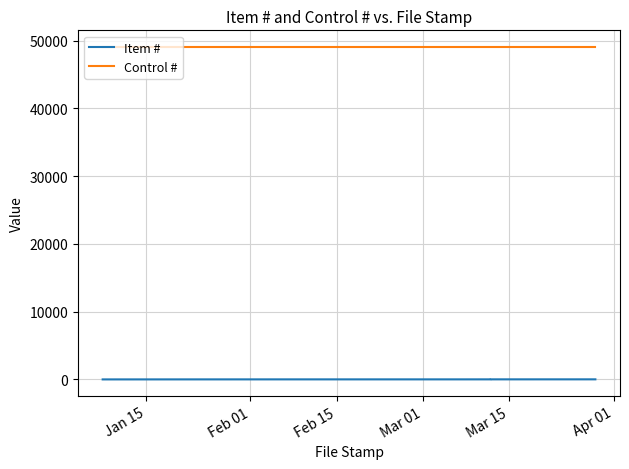

True or false: Control # and Item # intersect in this chart.

False